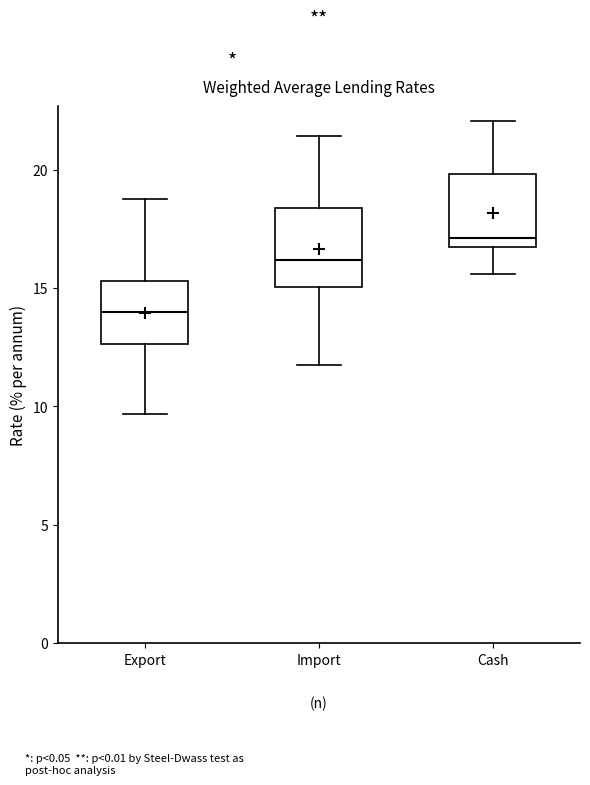

Which box's median line is the lowest?

Export